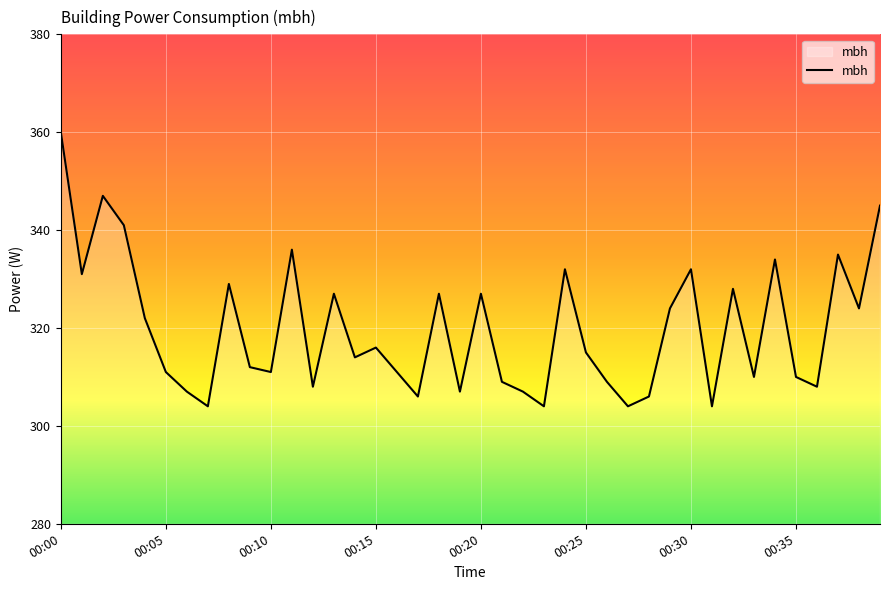

What is the difference between the maximum and minimum values?

56